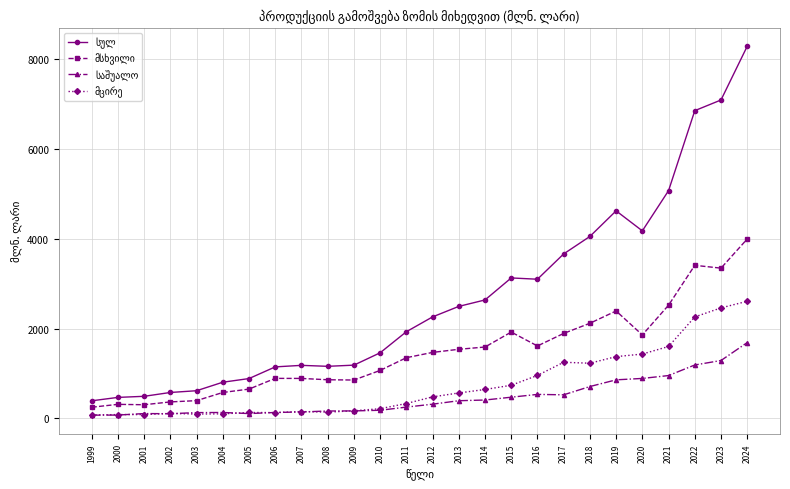

What is the difference between the highest and lowest values at 2017?

3138.6